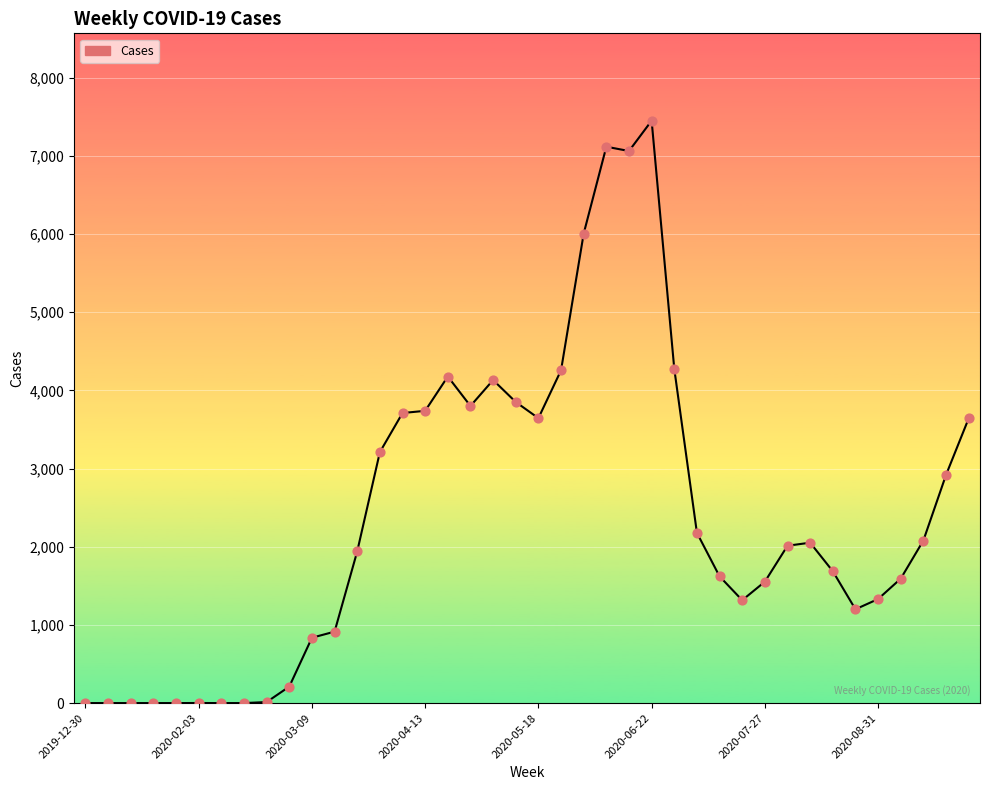

What is the greatest value displayed?

7451